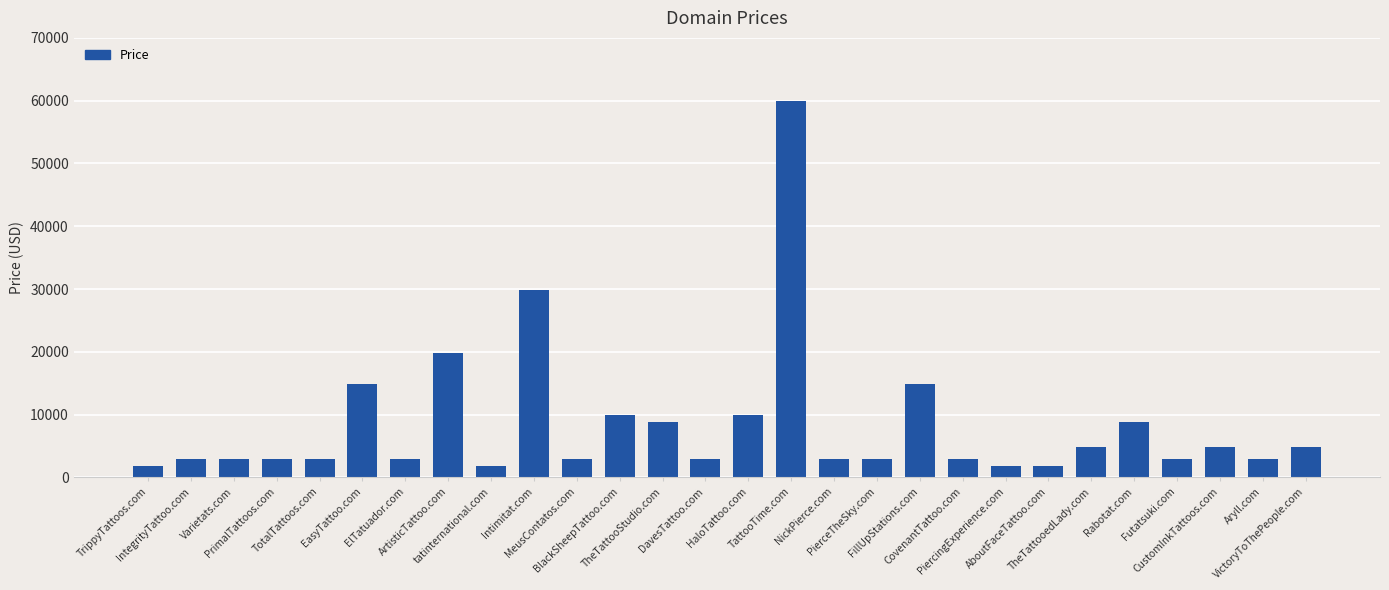

Reading left to right, list all the values displayed in this chart.

1888	2888	2888	2888	2888	14888	2888	19888	1888	29888	2888	9888	8888	2888	9888	59888	2888	2888	14888	2888	1888	1888	4888	8888	2888	4888	2888	4888